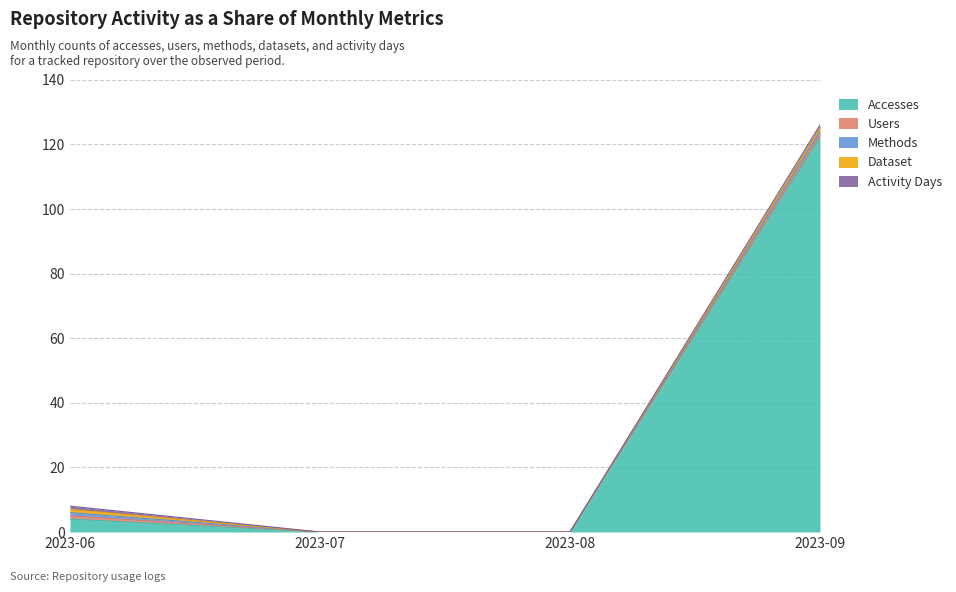

Reading left to right, extract all data points from this chart.

Accesses: 2023-06=4	2023-07=0	2023-08=0	2023-09=122
Users: 2023-06=1	2023-07=0	2023-08=0	2023-09=1
Methods: 2023-06=1	2023-07=0	2023-08=0	2023-09=1
Dataset: 2023-06=1	2023-07=0	2023-08=0	2023-09=1
Activity Days: 2023-06=1	2023-07=0	2023-08=0	2023-09=1